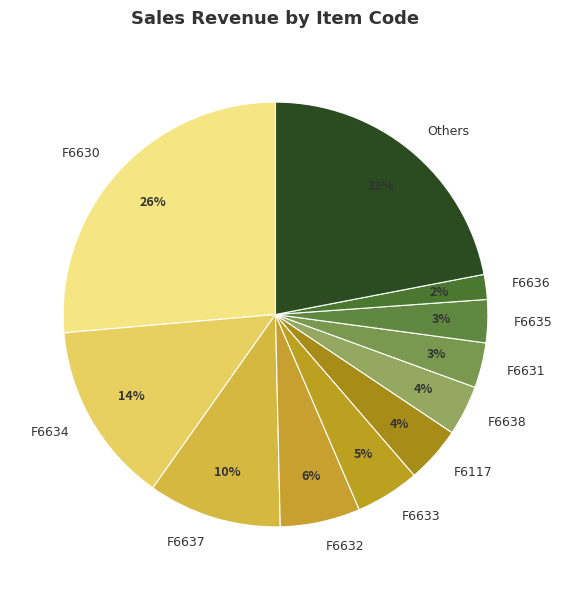

To the nearest percent, what is the average slice percentage?

9%